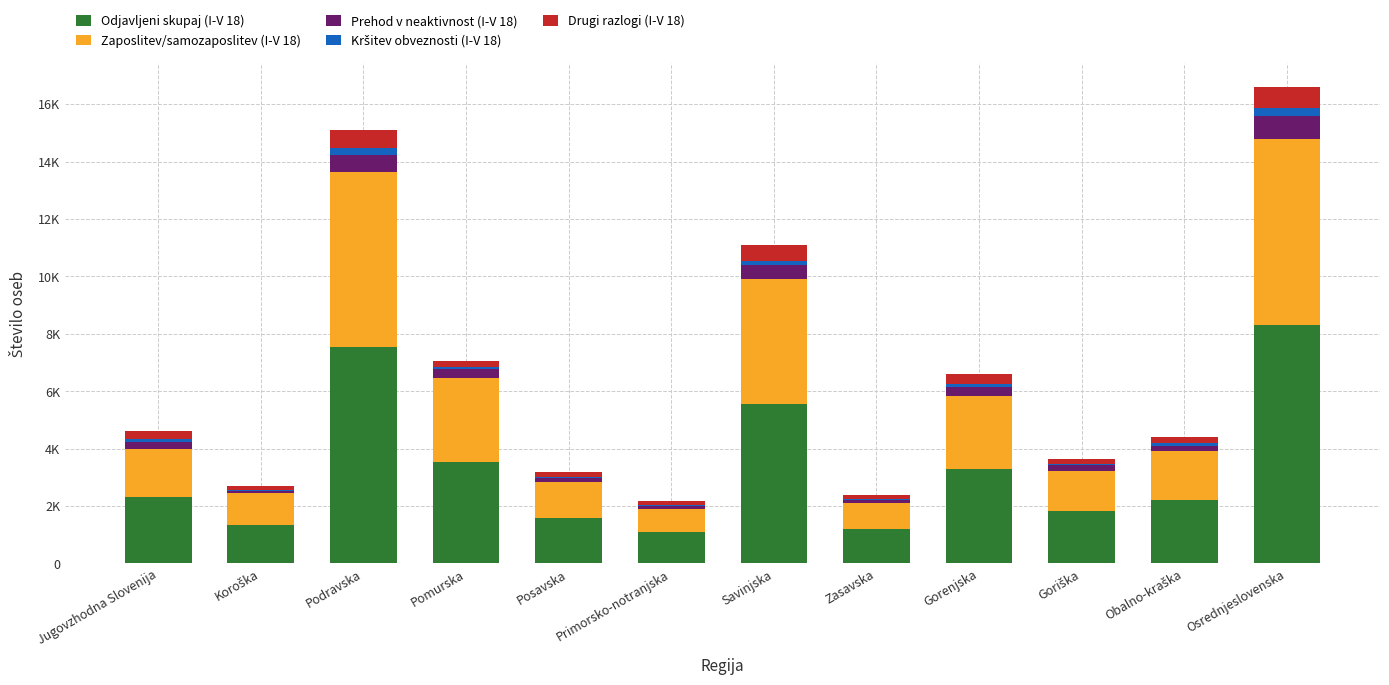

Which has a higher value, Pomurska or Gorenjska?

Pomurska